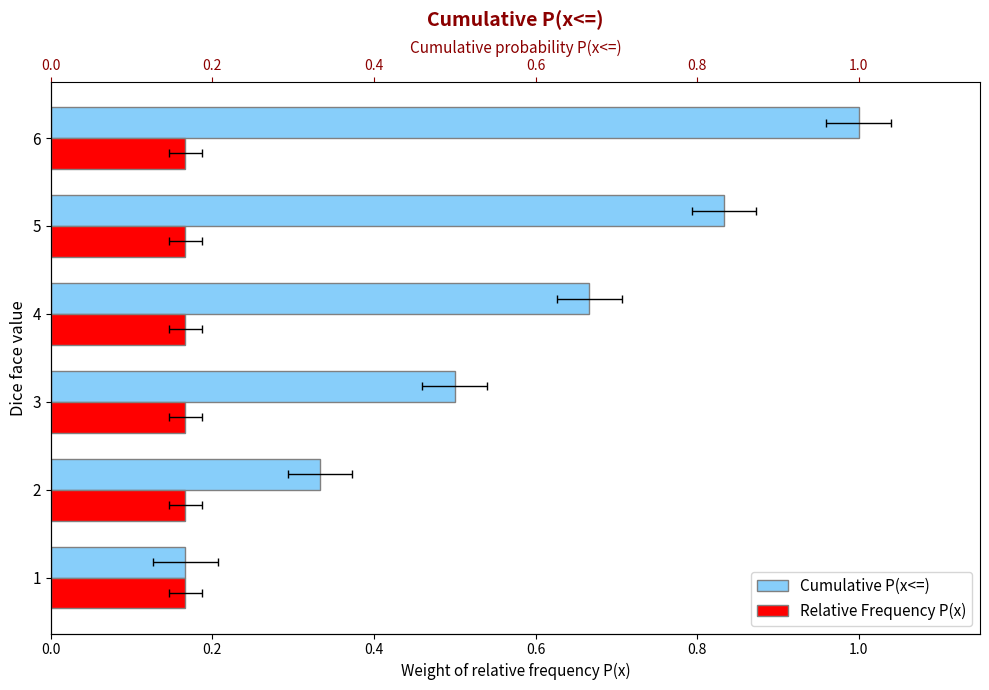

Is the value of Relative Frequency P(x) at 0.4 greater than the value of Cumulative P(x<=) at 0.6?

No